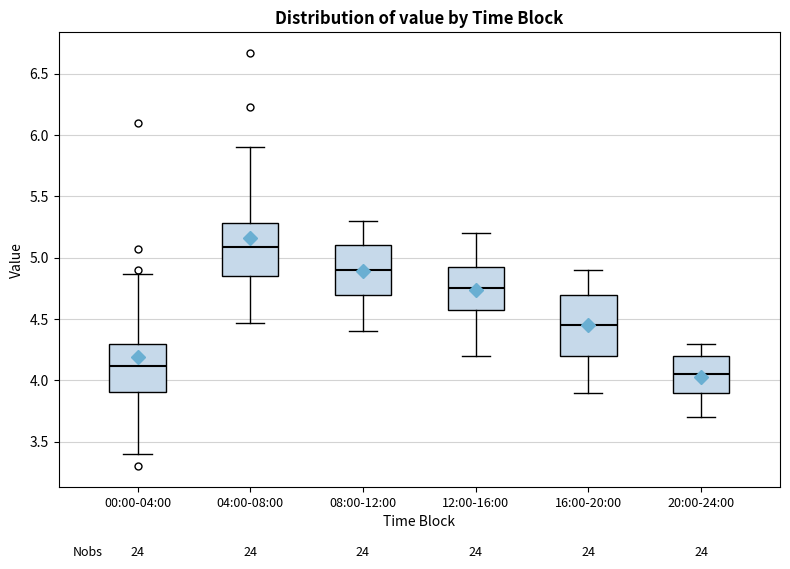

Reading left to right, transcribe this box plot: for each box, give where its median line is, the range the box spans, and where its two whiskers end, as read against the y-axis. The values are not printed on the chart, so give them approximately, as read against the axis.

00:00-04:00: median 4.10, box 3.90 to 4.30, whiskers 3.40 to 4.85
04:00-08:00: median 5.10, box 4.85 to 5.30, whiskers 4.45 to 5.90
08:00-12:00: median 4.90, box 4.70 to 5.10, whiskers 4.40 to 5.30
12:00-16:00: median 4.75, box 4.60 to 4.95, whiskers 4.20 to 5.20
16:00-20:00: median 4.45, box 4.20 to 4.70, whiskers 3.90 to 4.90
20:00-24:00: median 4.05, box 3.90 to 4.20, whiskers 3.70 to 4.30